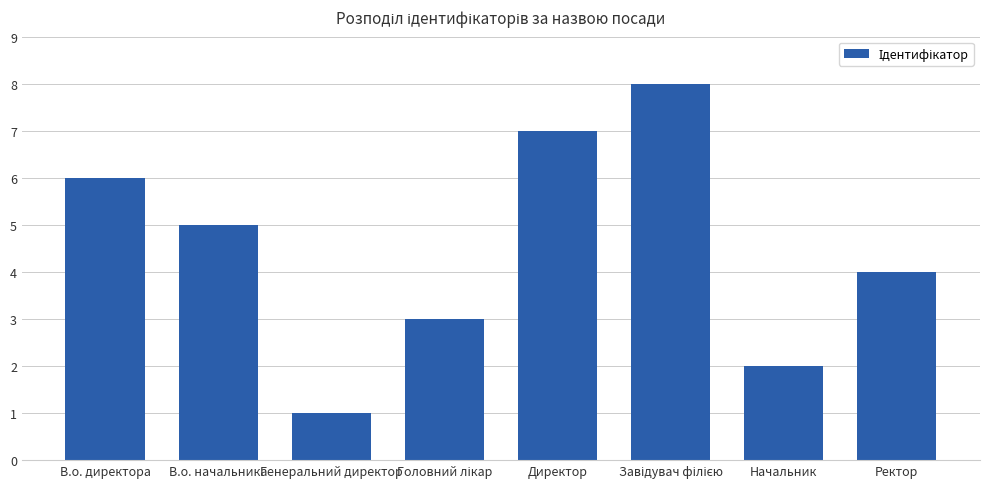

What is the value of the 6th bar from the left?

8